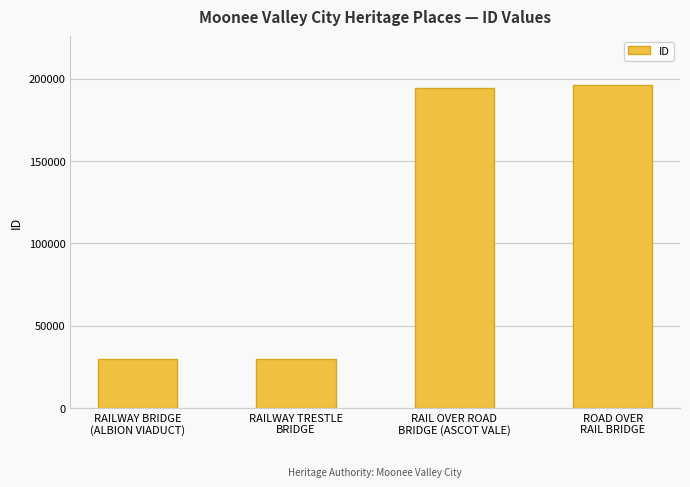

What is the difference between the second highest and minimum values?

164486